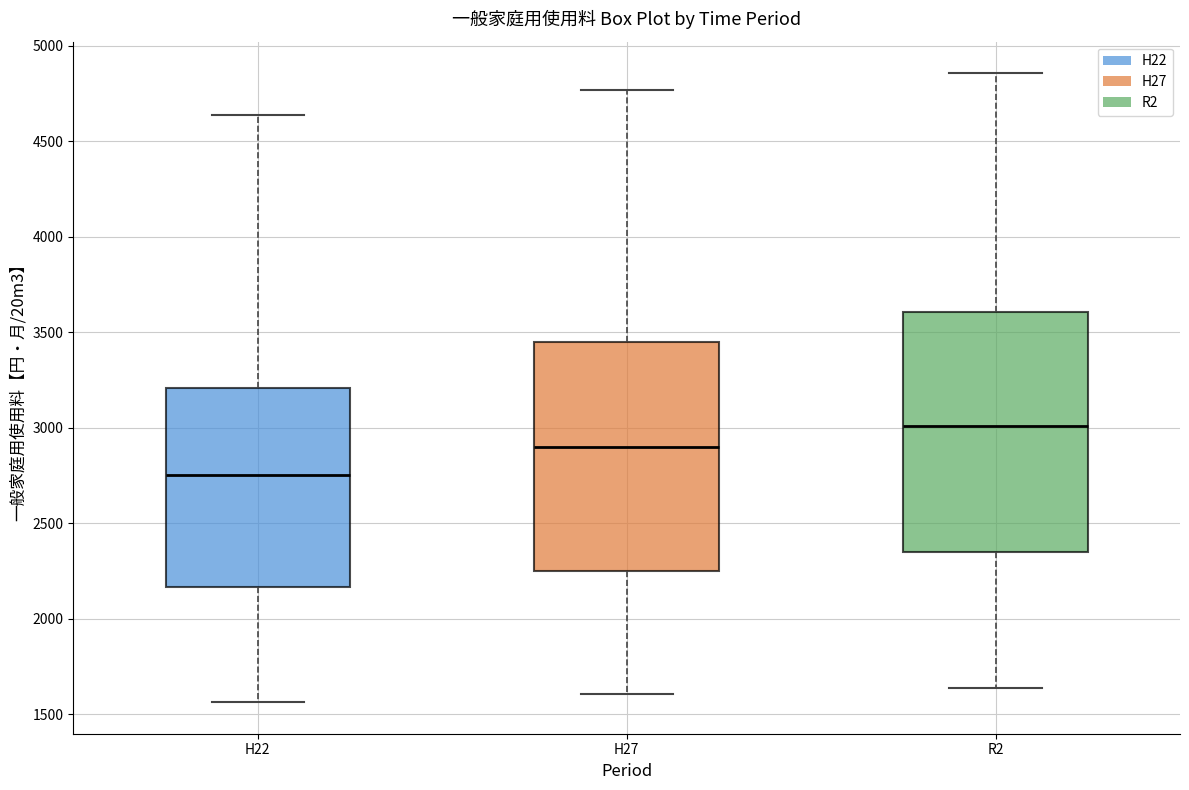

Reading left to right, read every box against the y-axis: the position of its median line, the range the box covers, and the ends of its whiskers. The values are not printed on the chart, so give them approximately, as read against the axis.

H22: median 2750, box 2150 to 3200, whiskers 1550 to 4650
H27: median 2900, box 2250 to 3450, whiskers 1600 to 4750
R2: median 3000, box 2350 to 3600, whiskers 1650 to 4850